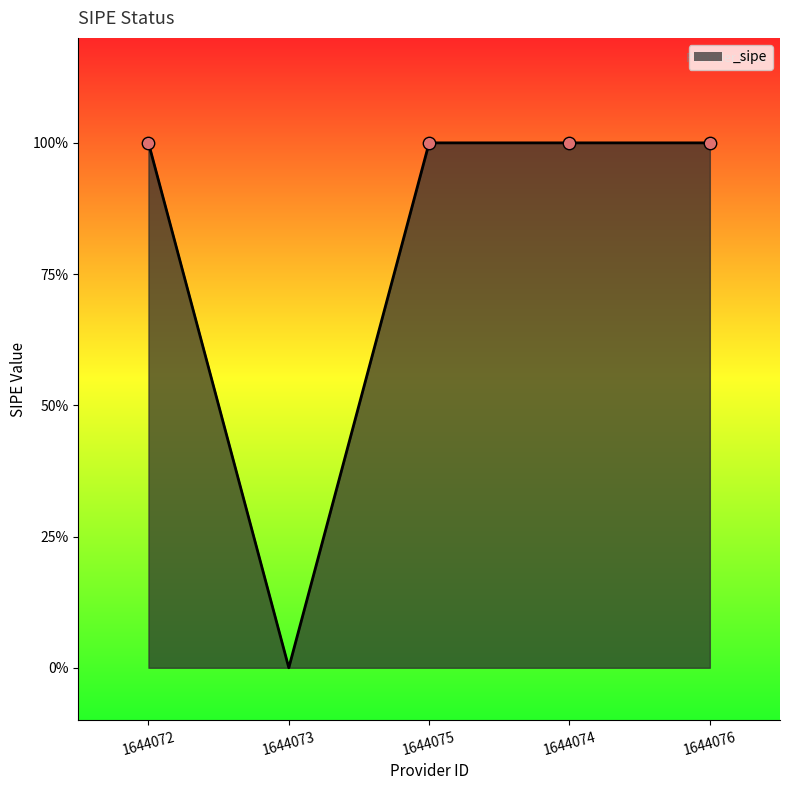

Does the chart have visible grid lines?

No